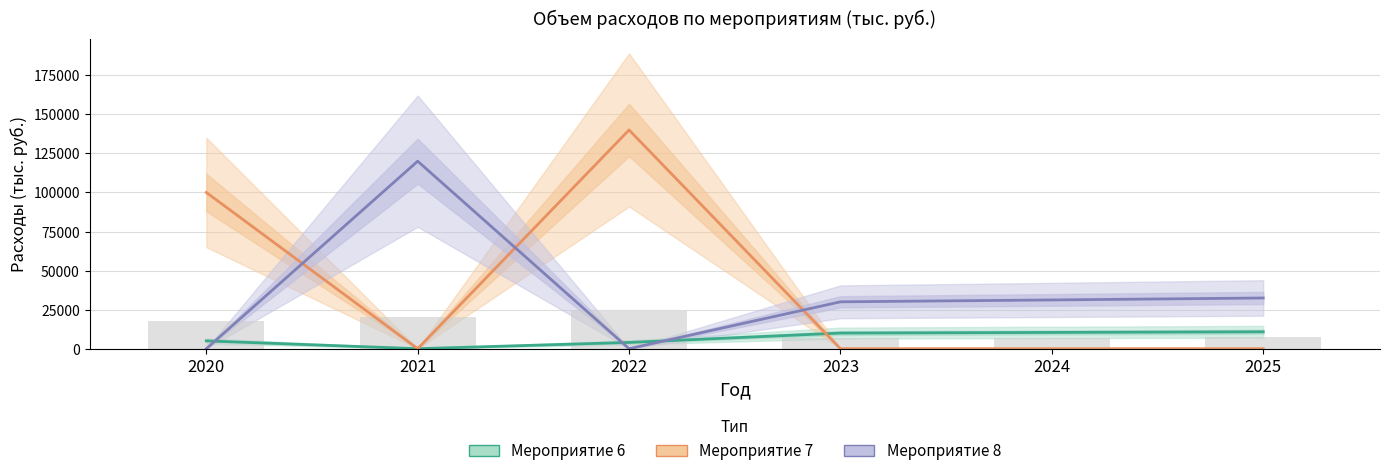

What is the spread (max minus min) of values at 2021?

120000.0